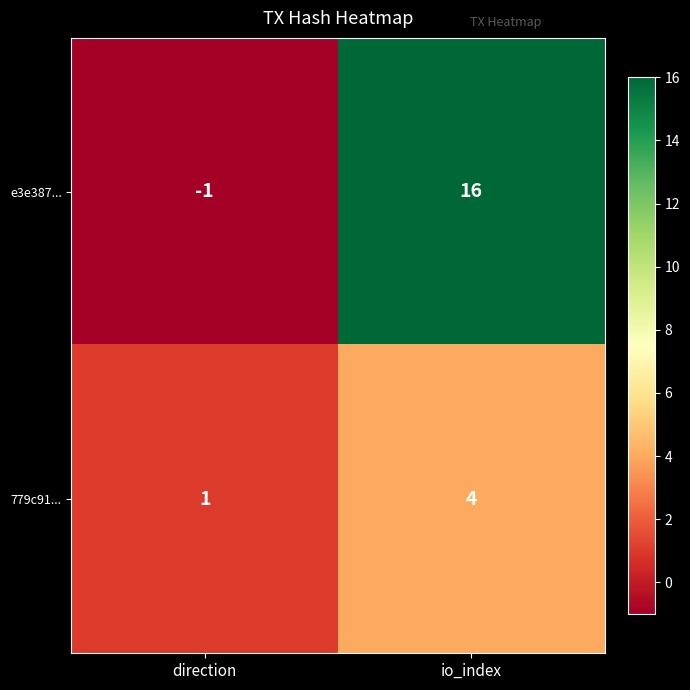

At which label is e3e387... closest to 7?

direction